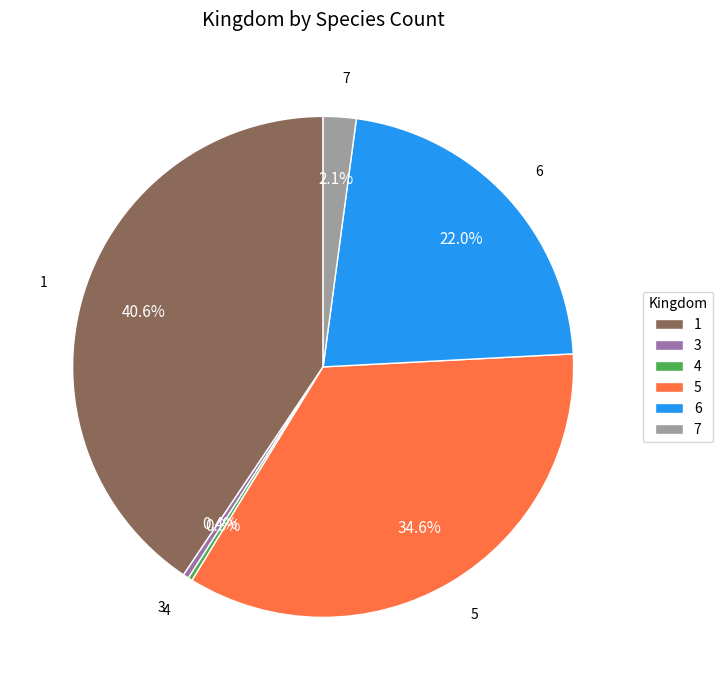

Does any single category account for the majority?

No